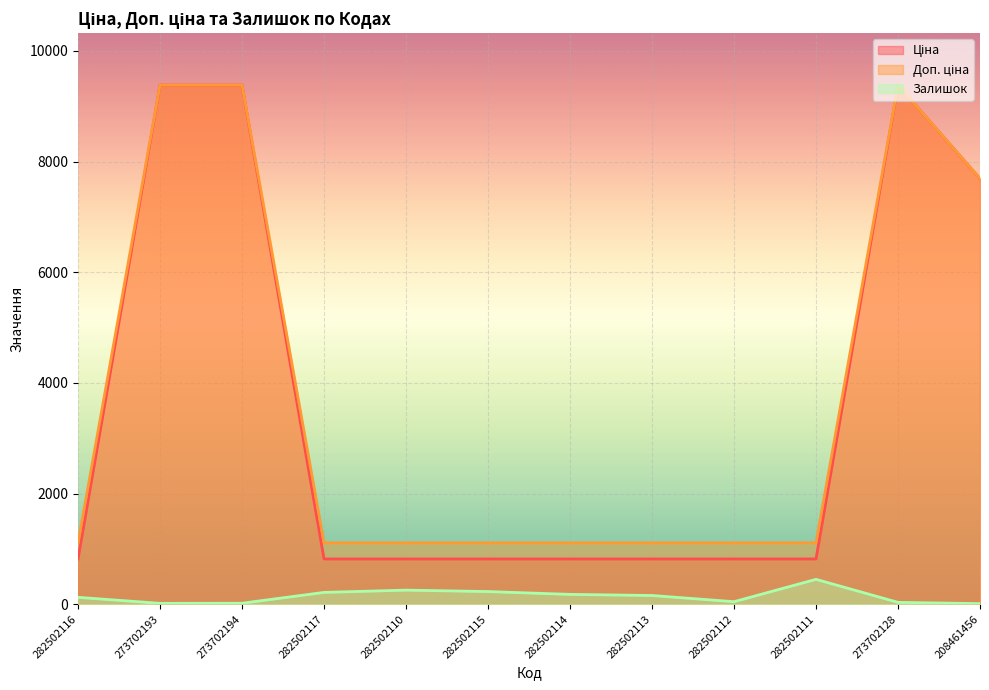

What is the minimum value shown in the chart?

11.0